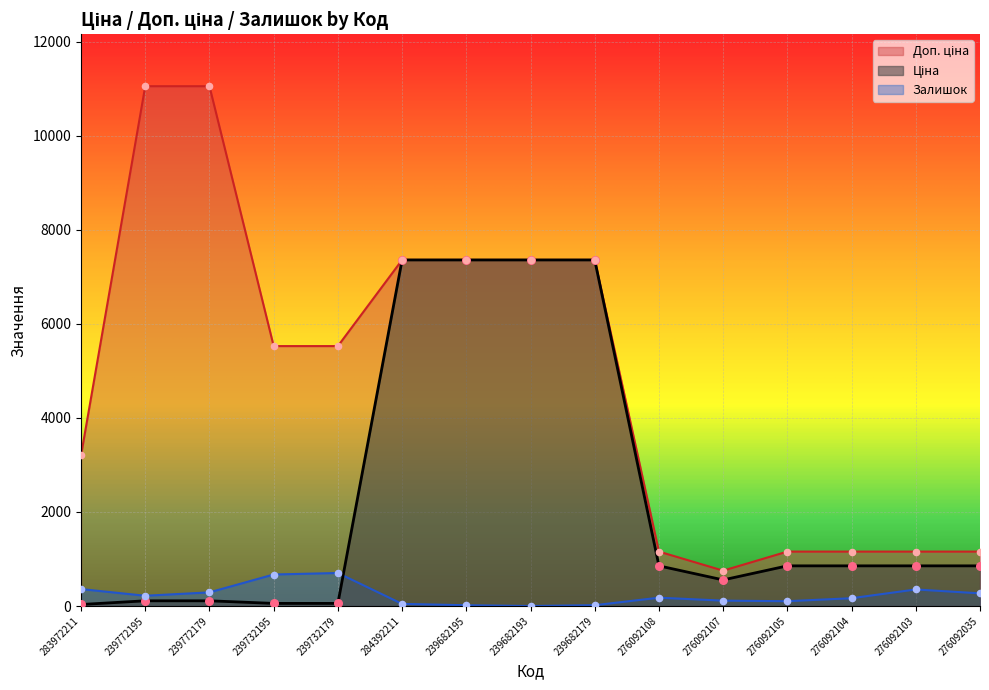

What are all the series names shown in the legend?

Ціна, Доп. ціна, Залишок